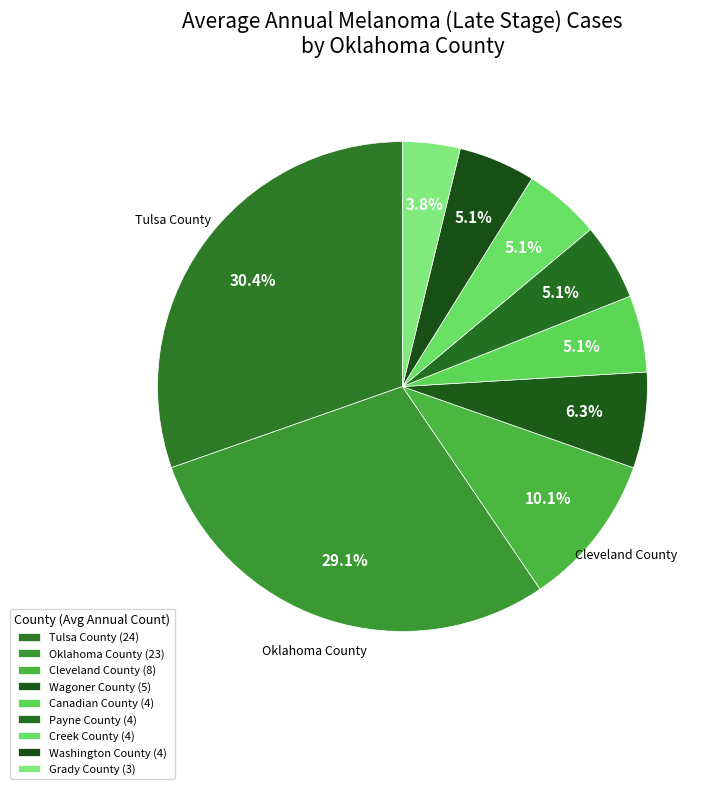

Rank the categories by value from highest to lowest.

Tulsa County, Oklahoma County, Cleveland County, Wagoner County, Canadian County, Payne County, Creek County, Washington County, Grady County